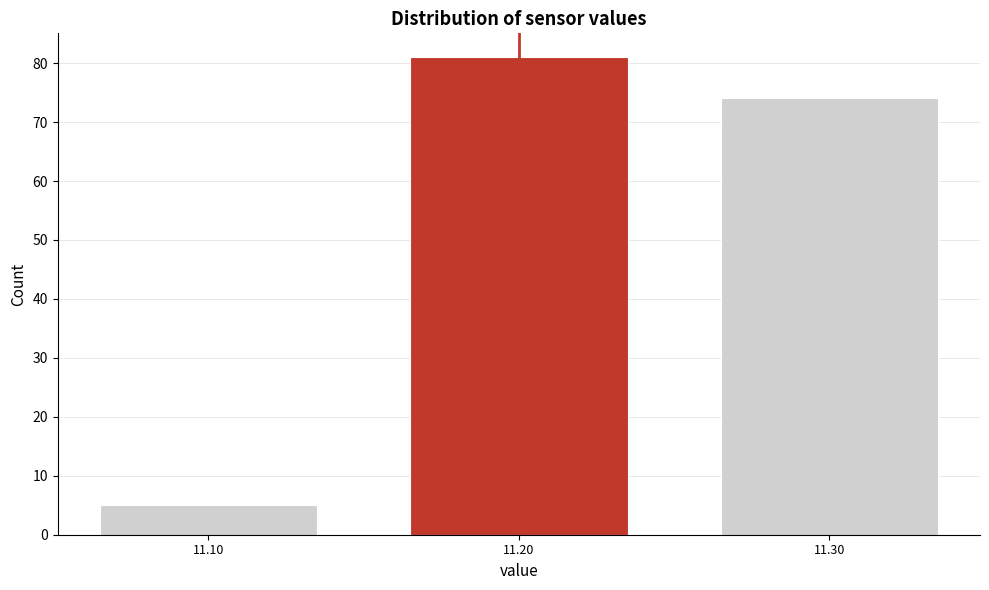

Reading left to right, what are all the values shown in this chart?

5	81	74